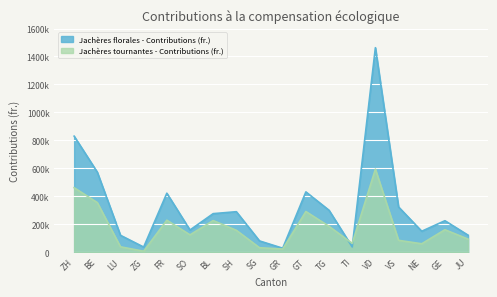

What is the greatest value displayed?

1462860